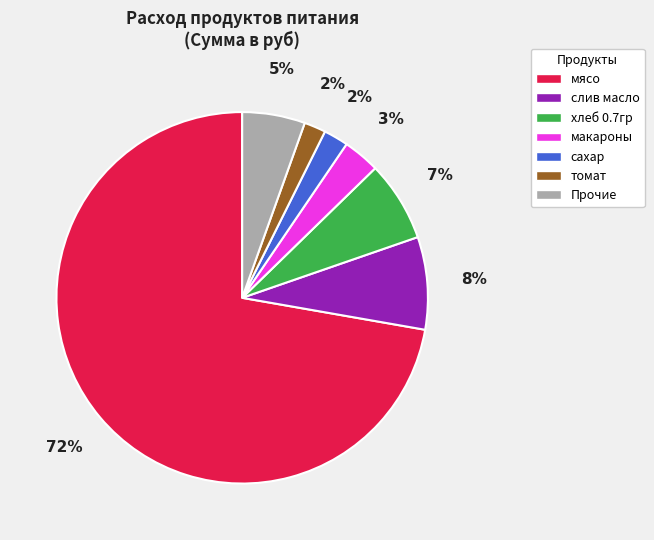

Count the number of slices in the pie.

7